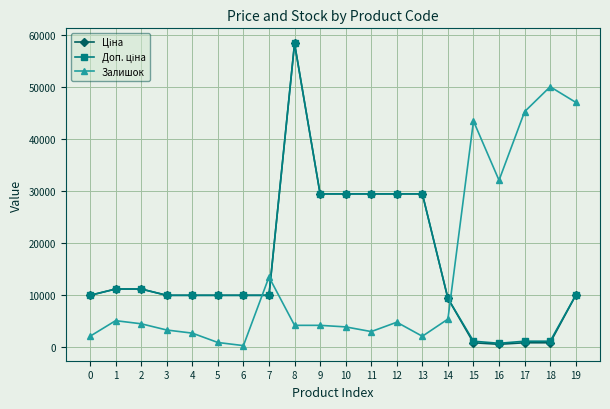

What is the total value across all series at 12?

63783.0